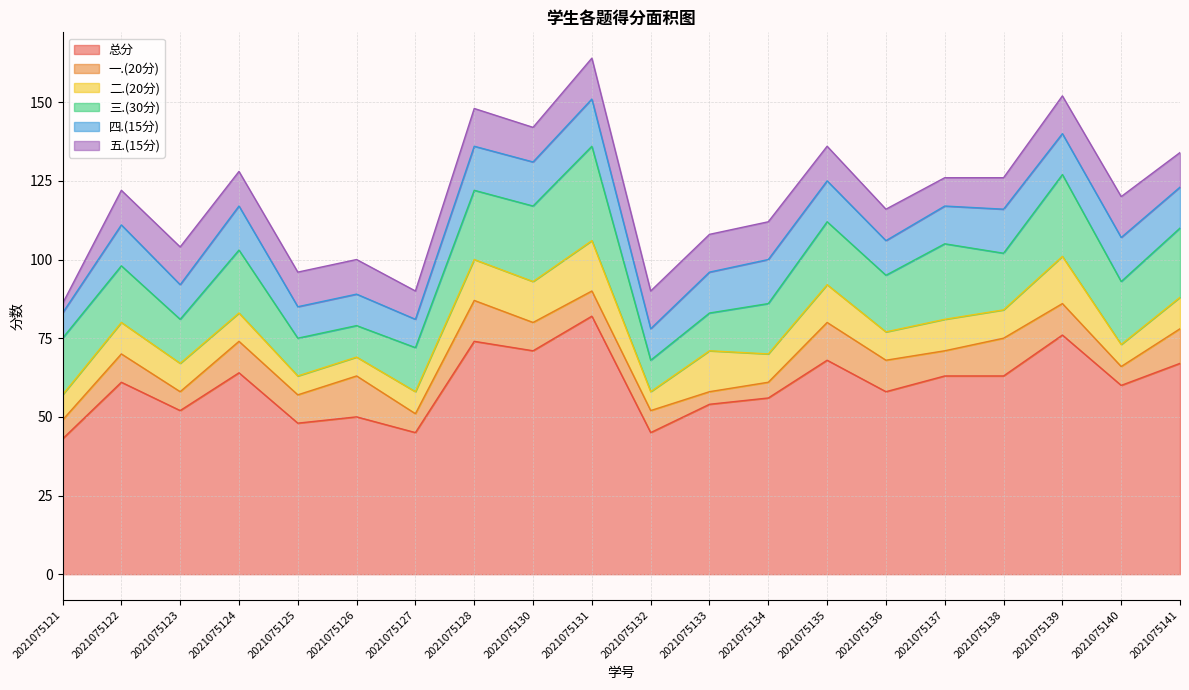

What is the sum of the 二.(20分) values at 2021075130 and 2021075124?

22